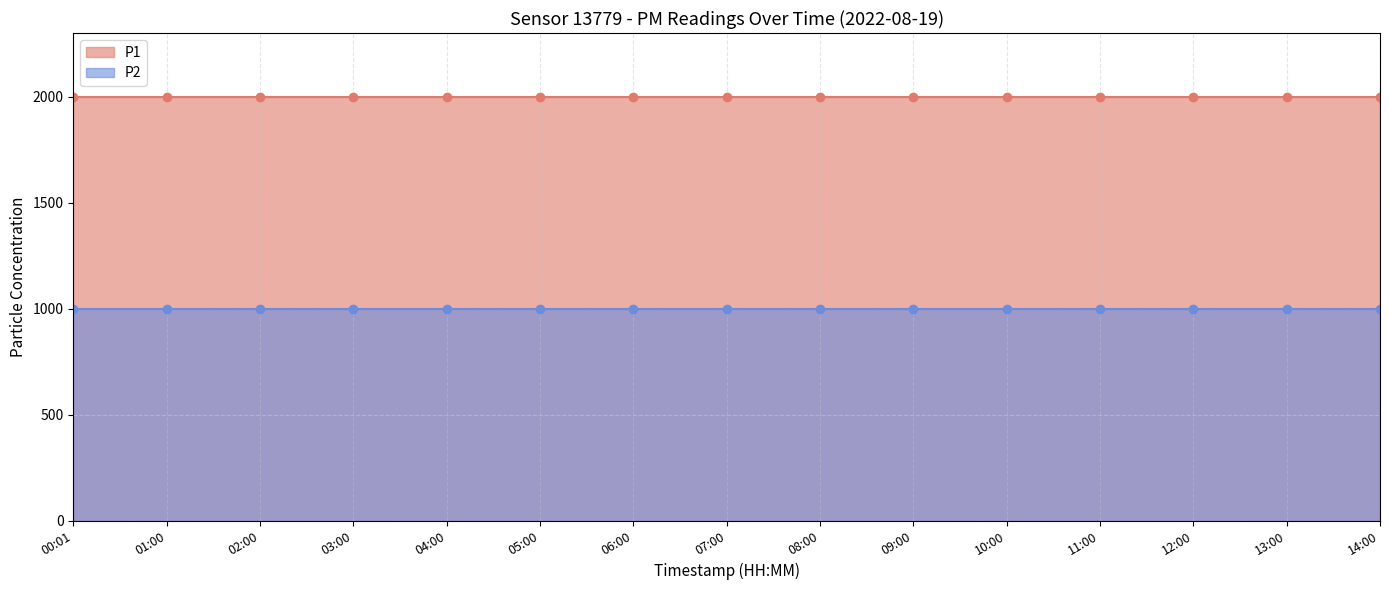

True or false: P1 and P2 cross at least once.

False